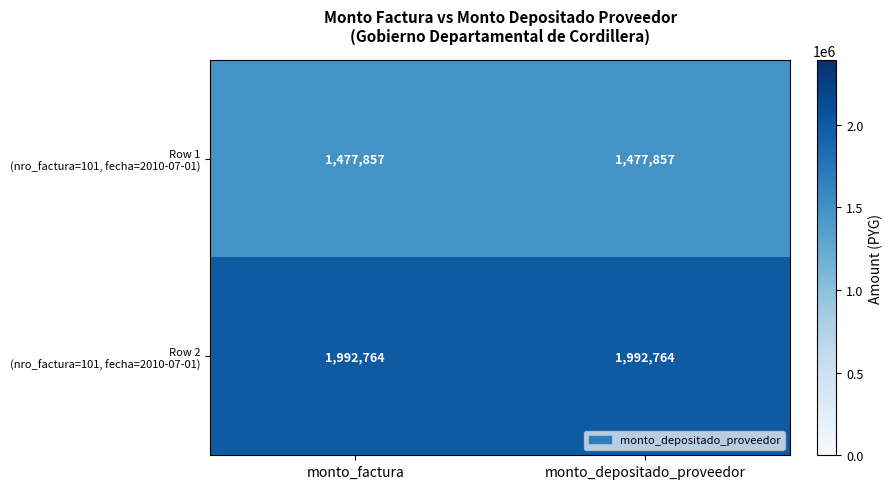

What is the smallest value displayed?

1477857